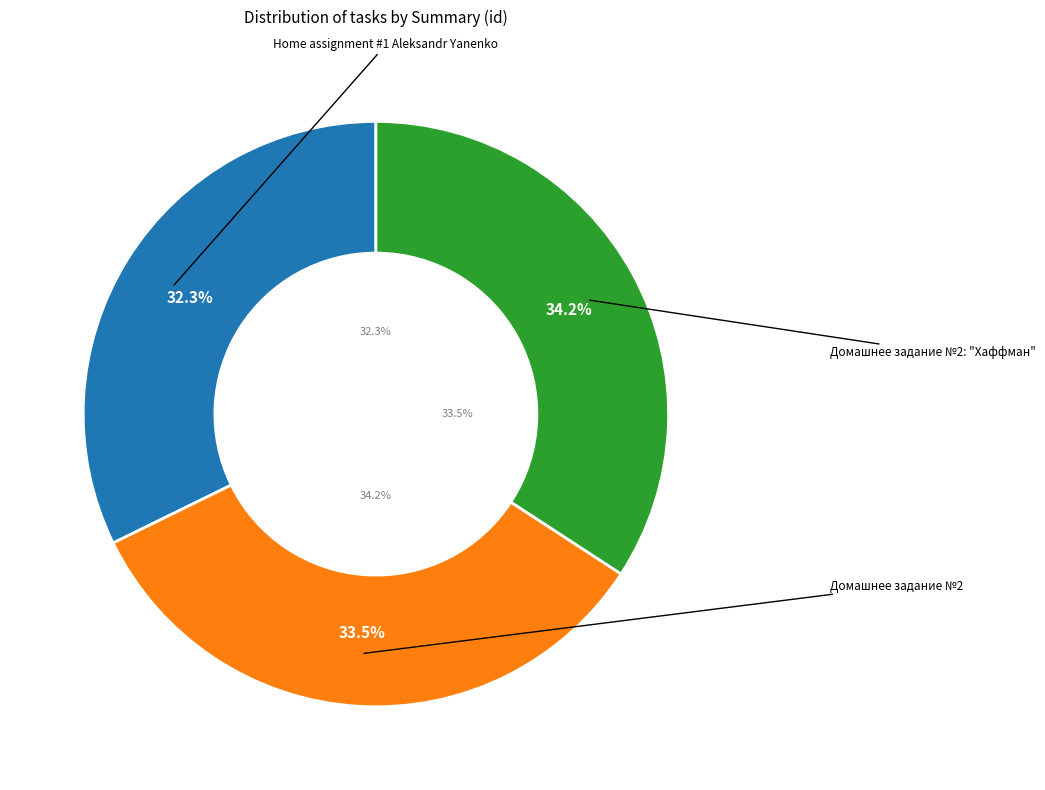

What percentage is NOT represented by Домашнее задание №2?

66.5%